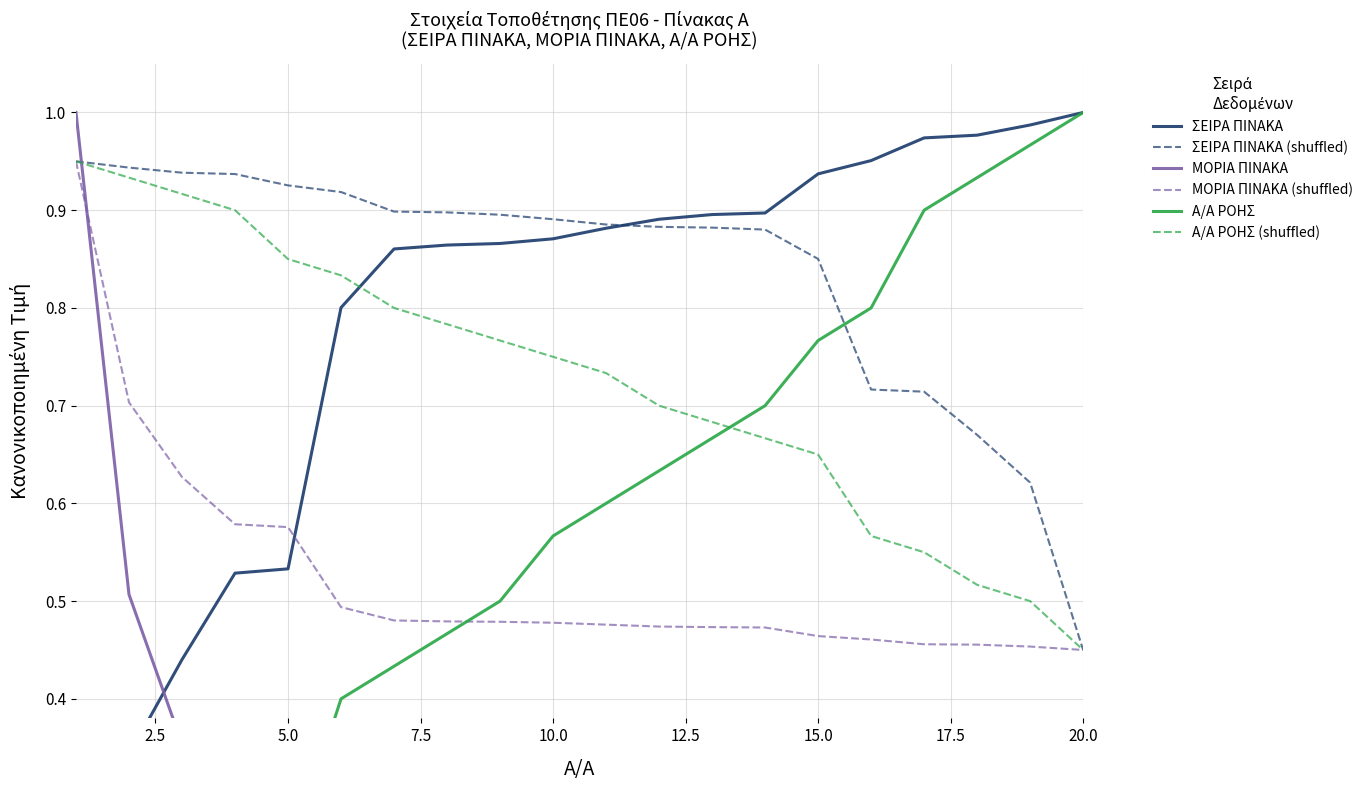

Where is Α/Α ΡΟΗΣ (shuffled) nearest to the value 0?

20.0